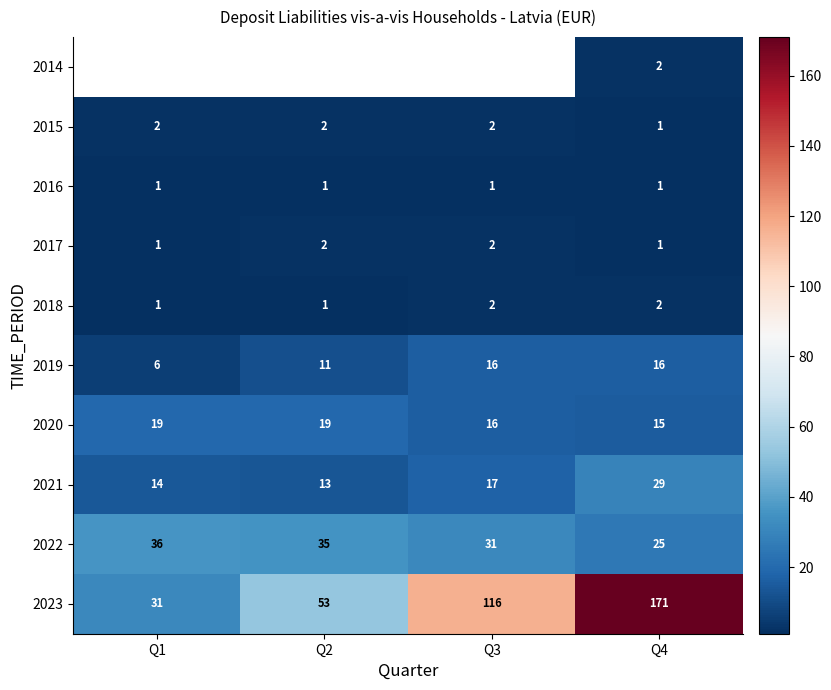

What is the spread (max minus min) of values at Q4?

170